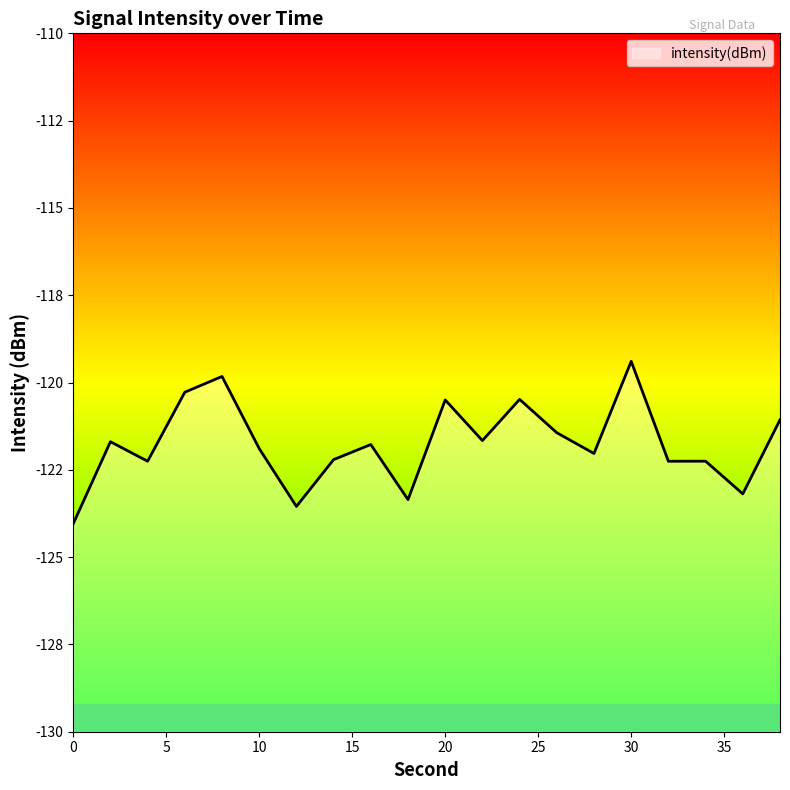

What is the minimum value shown in the chart?

-124.0